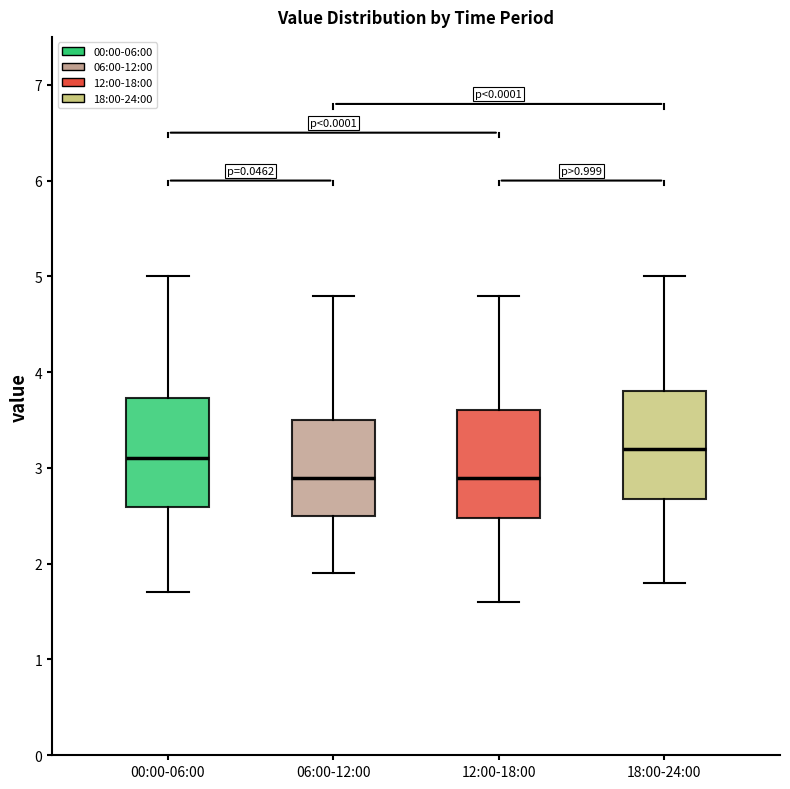

Reading left to right, read every box against the y-axis: the position of its median line, the range the box covers, and the ends of its whiskers. The values are not printed on the chart, so give them approximately, as read against the axis.

00:00-06:00: median 3.1, box 2.6 to 3.7, whiskers 1.7 to 5.0
06:00-12:00: median 2.9, box 2.5 to 3.5, whiskers 1.9 to 4.8
12:00-18:00: median 2.9, box 2.5 to 3.6, whiskers 1.6 to 4.8
18:00-24:00: median 3.2, box 2.7 to 3.8, whiskers 1.8 to 5.0